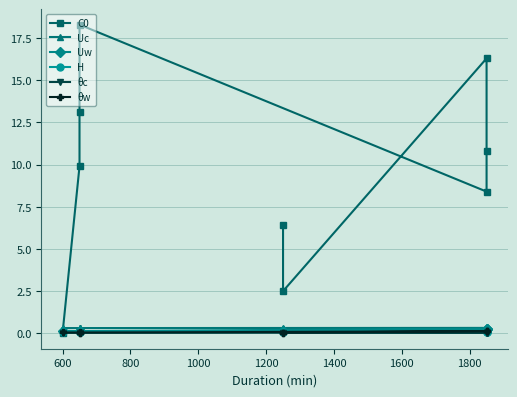

Does the chart have visible grid lines?

Yes